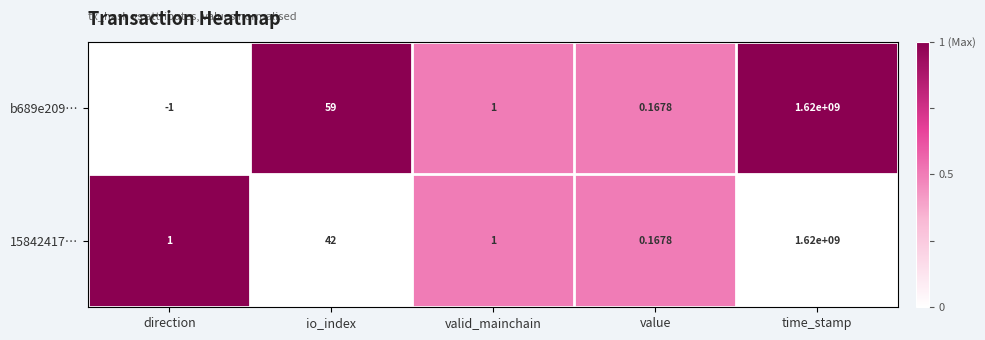

Rank the categories by b689e209… value from lowest to highest.

direction, value, valid_mainchain, io_index, time_stamp